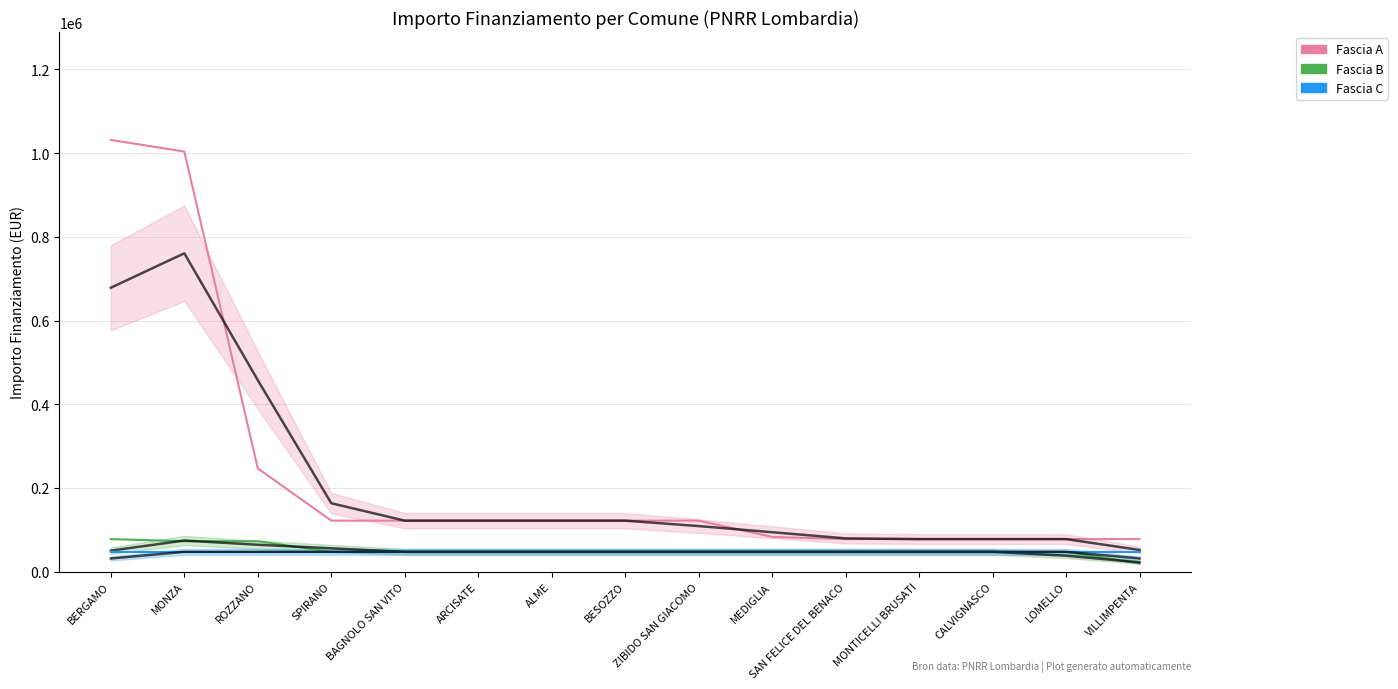

How many categories are shown in the chart?

15